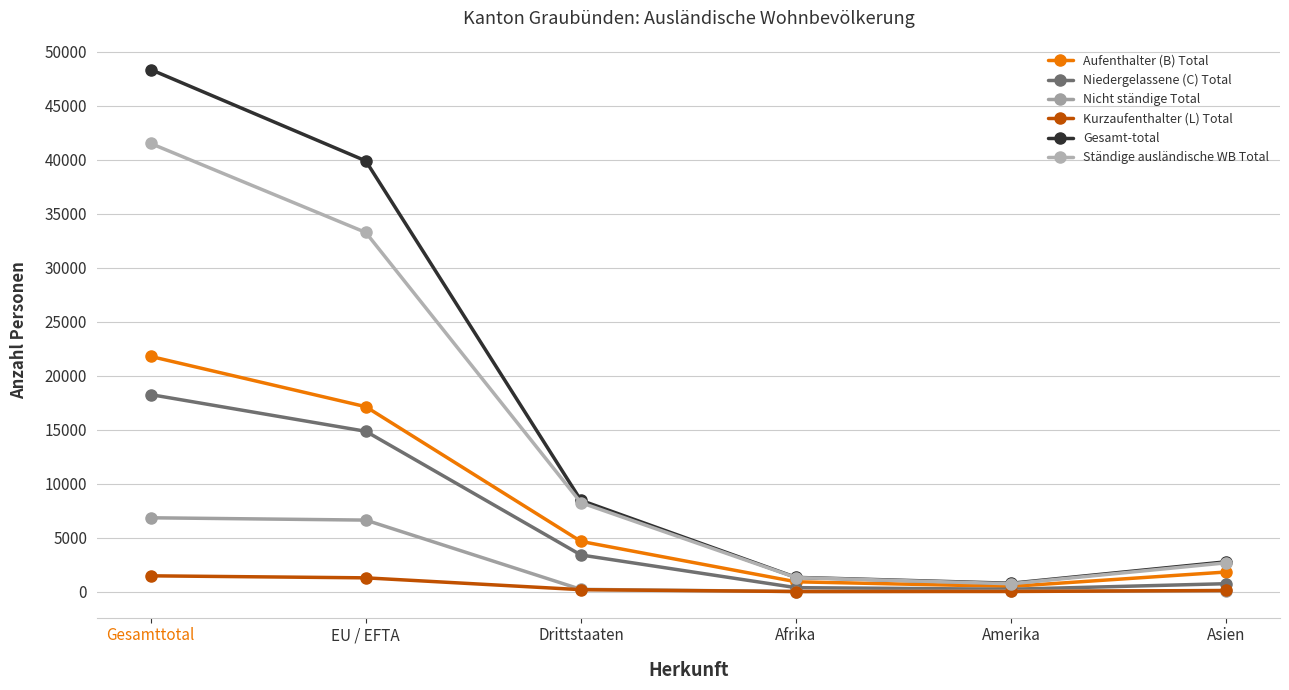

True or false: Niedergelassene (C) Total and Ständige ausländische WB Total cross at least once.

False